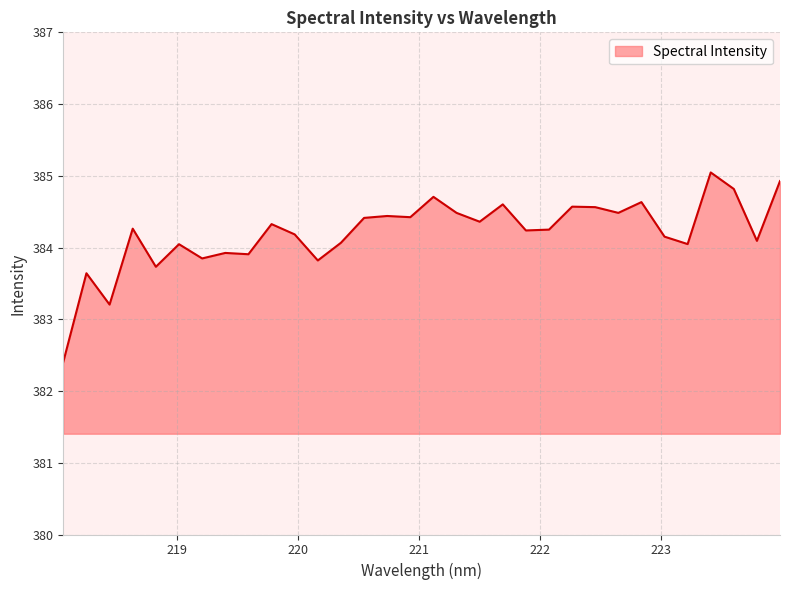

What is the maximum value shown in the chart?

385.0